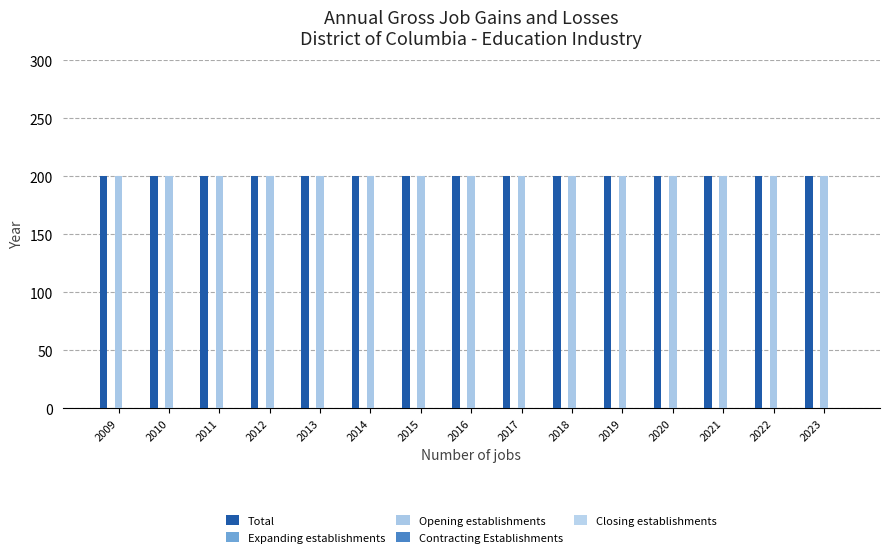

Where is Closing establishments nearest to the value 0?

2009